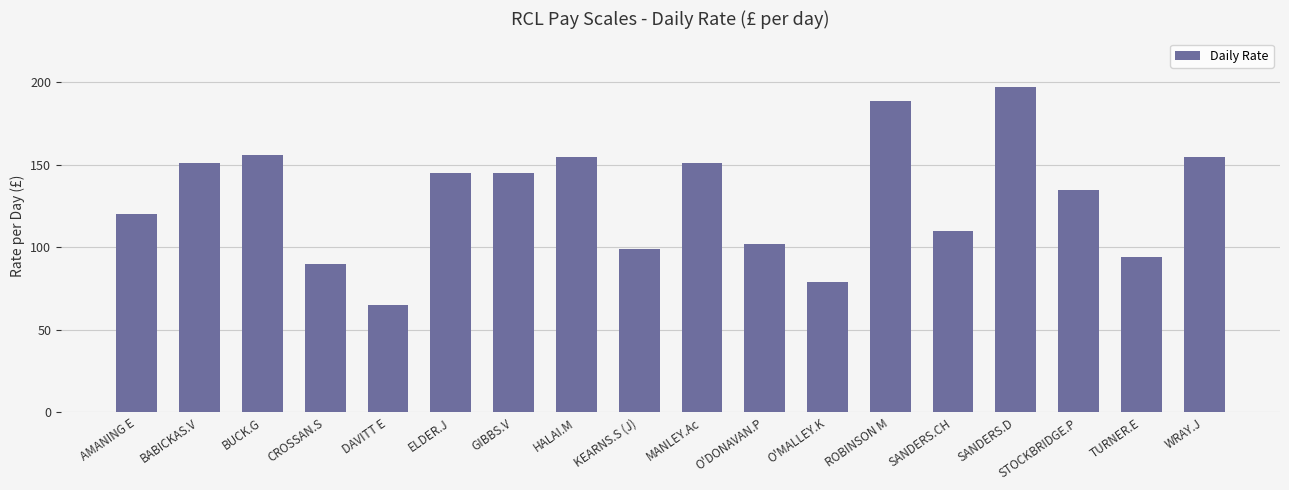

Is it true that the value at MANLEY.Ac is 243?

False